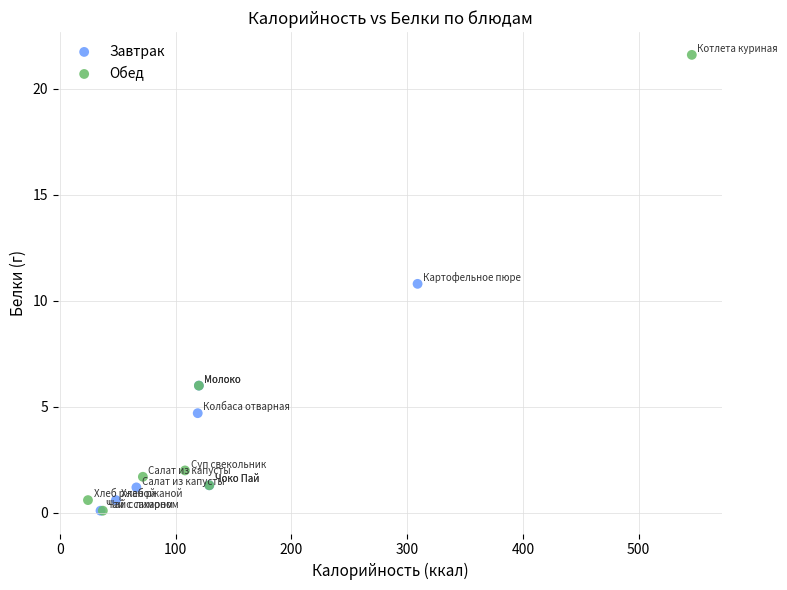

Which series has the widest spread of Y values?

Обед